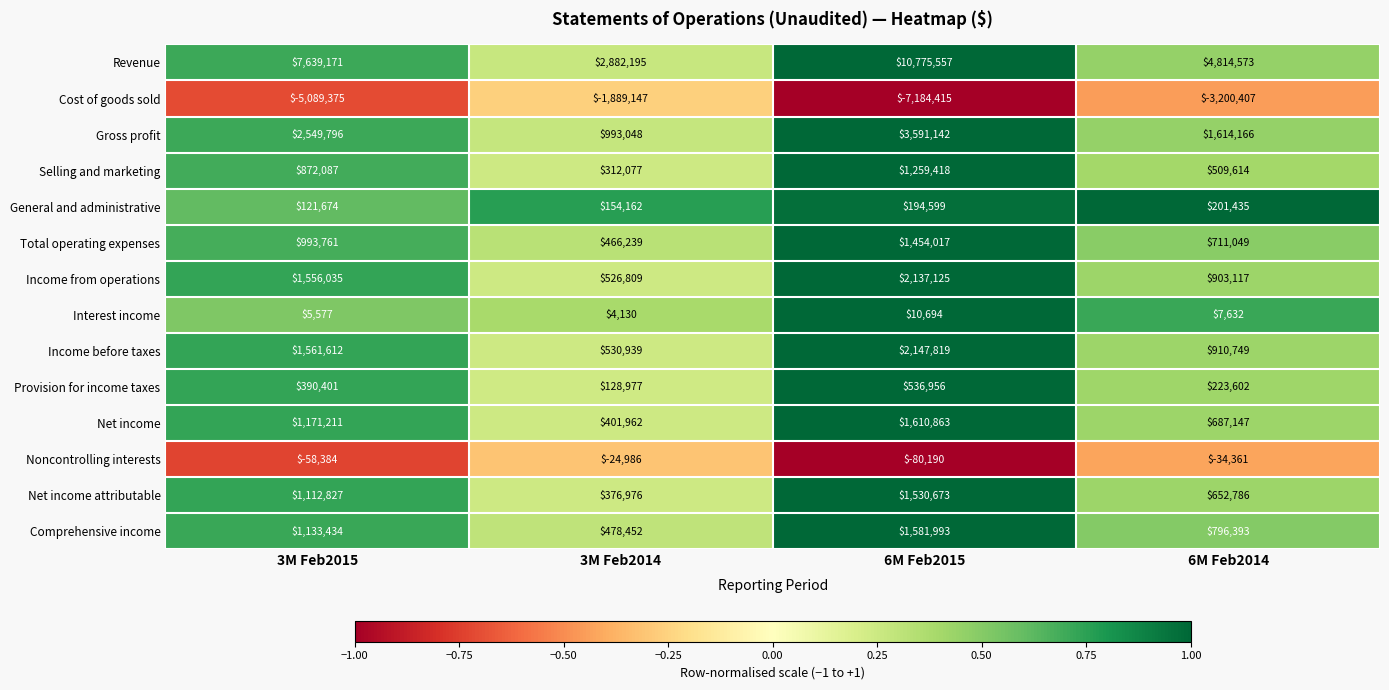

At 6M Feb2014, list the series in order from smallest to largest.

Cost of goods sold, Noncontrolling interests, Interest income, General and administrative, Provision for income taxes, Selling and marketing, Net income attributable, Net income, Total operating expenses, Comprehensive income, Income from operations, Income before taxes, Gross profit, Revenue